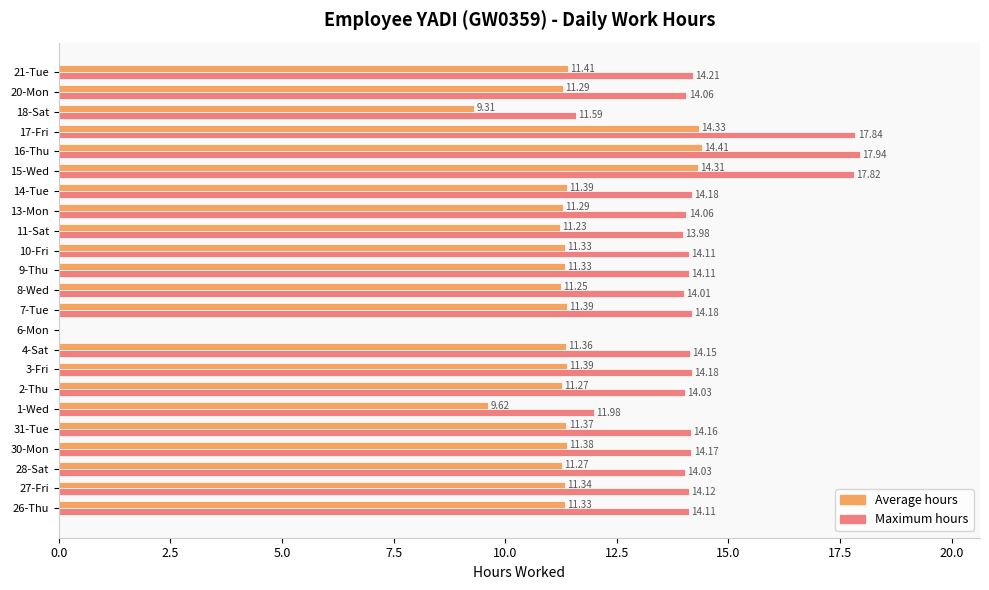

What is the sum of all Average hours values?

254.6